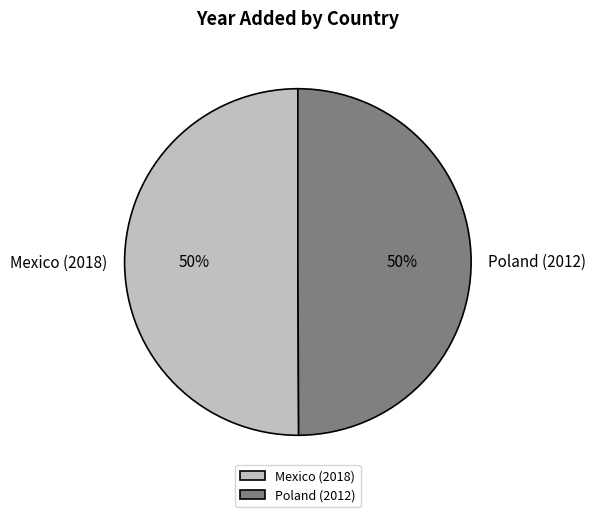

Count the number of slices in the pie.

2